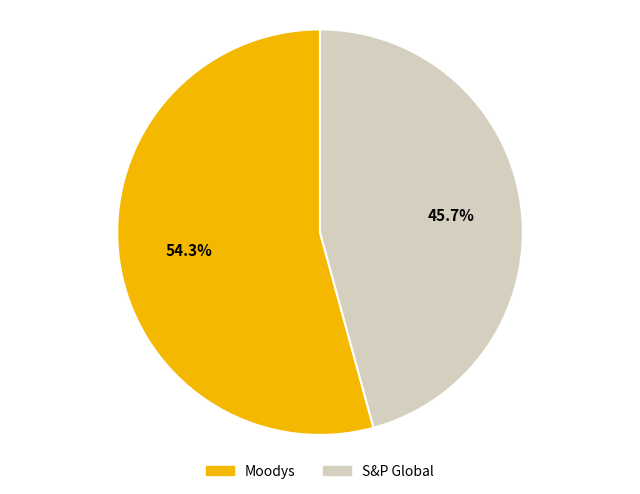

Between Moodys and S&P Global, which is larger?

Moodys